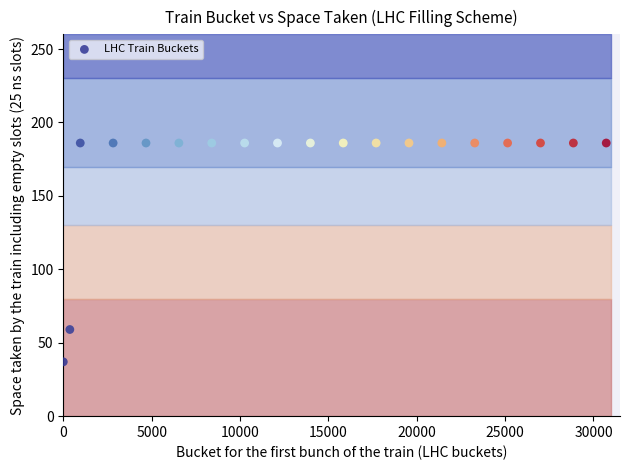

What is the range of X values (max minus min)?

30720